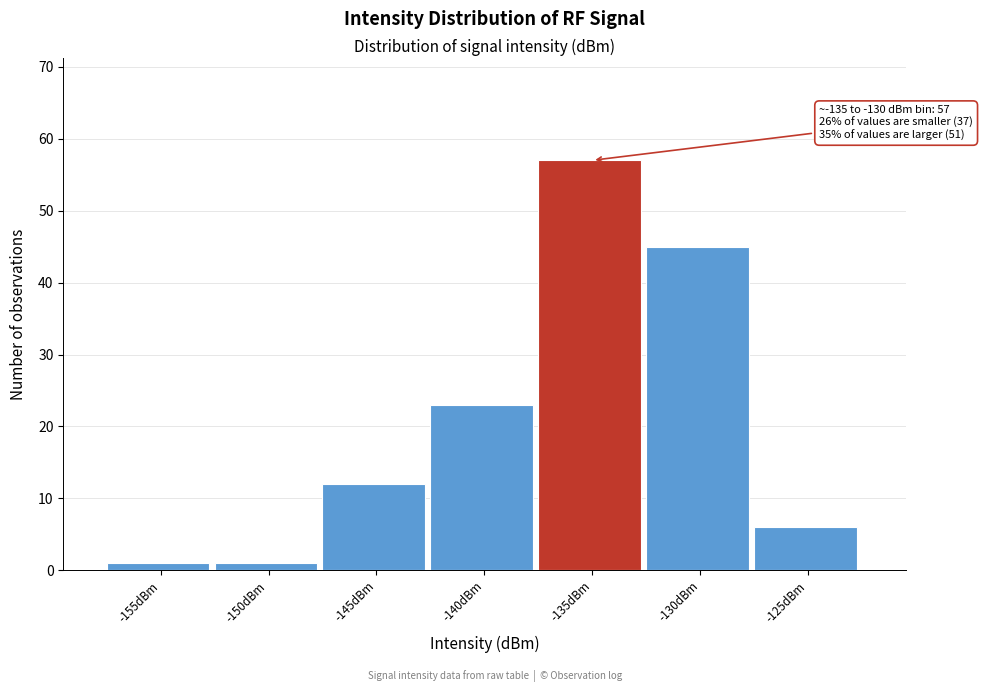

Reading right to left, list all the values displayed in this chart.

6	45	57	23	12	1	1